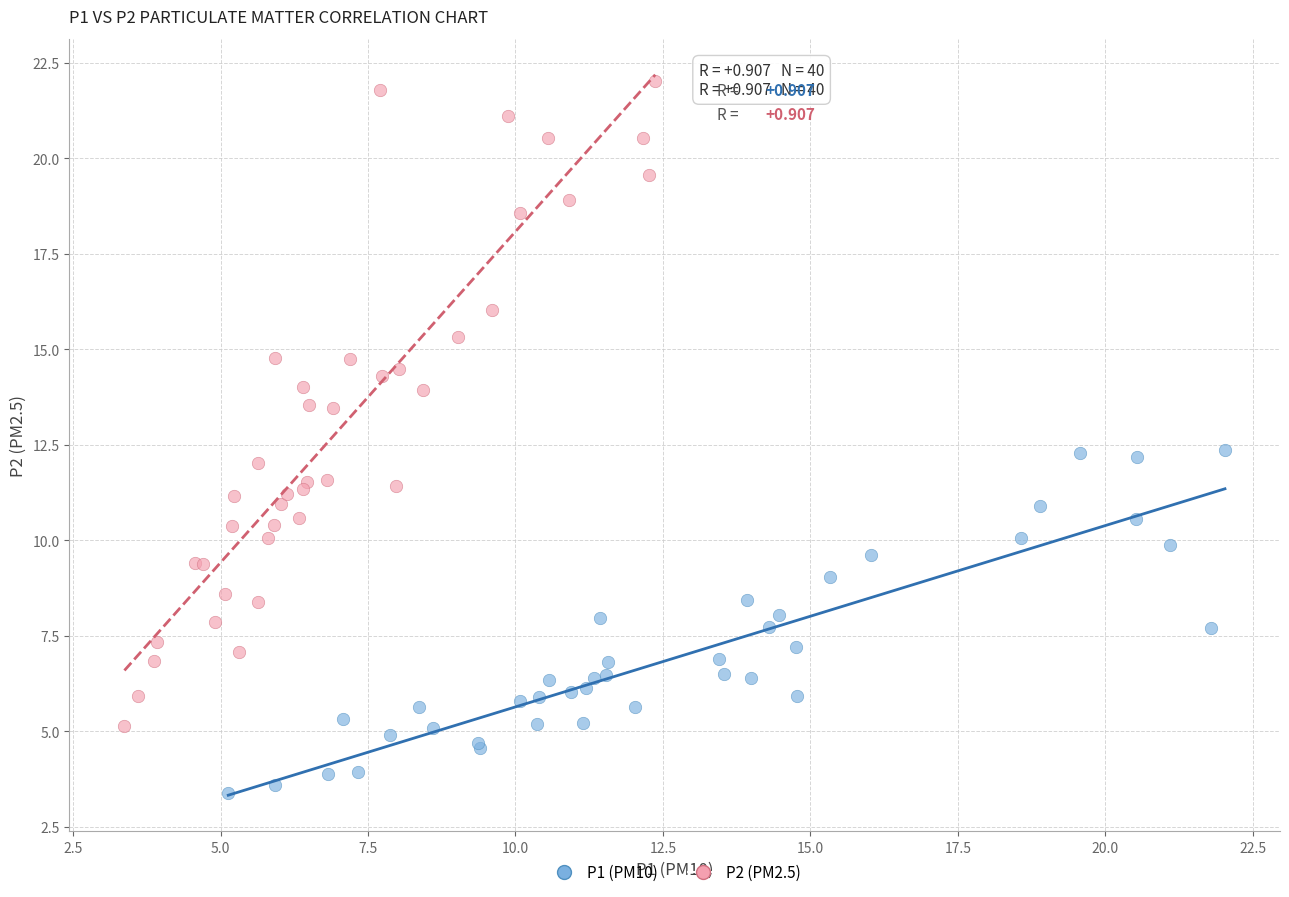

Which series contains the lowest Y value?

P1 (PM10)